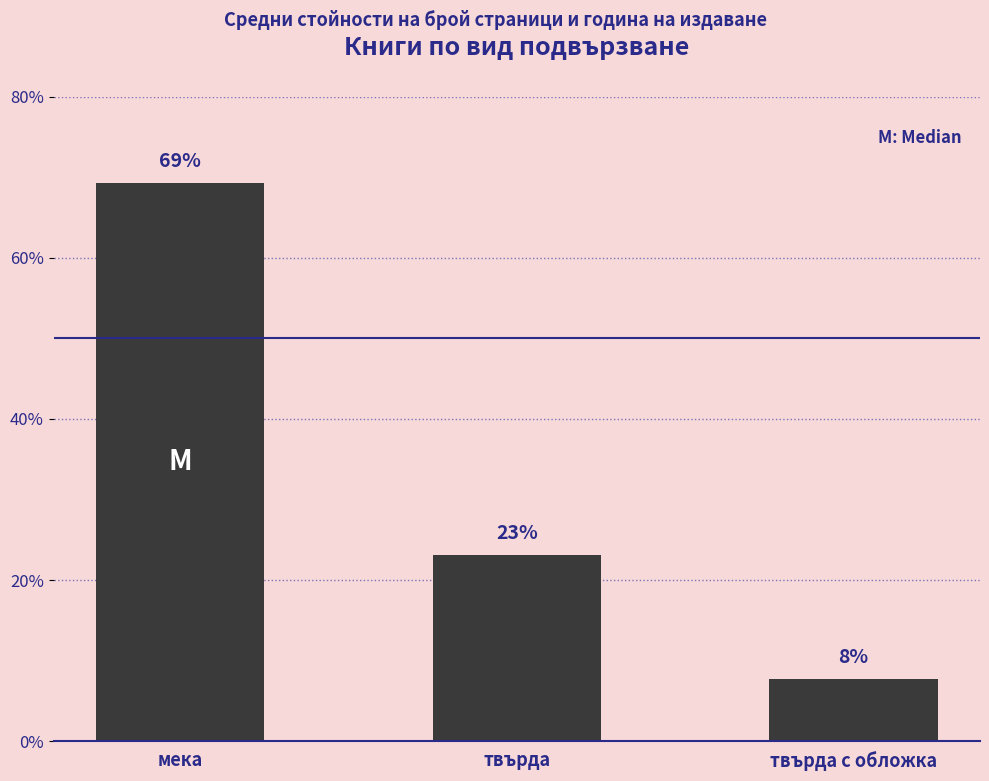

List the labels in order of value, smallest first.

твърда с обложка, твърда, мека